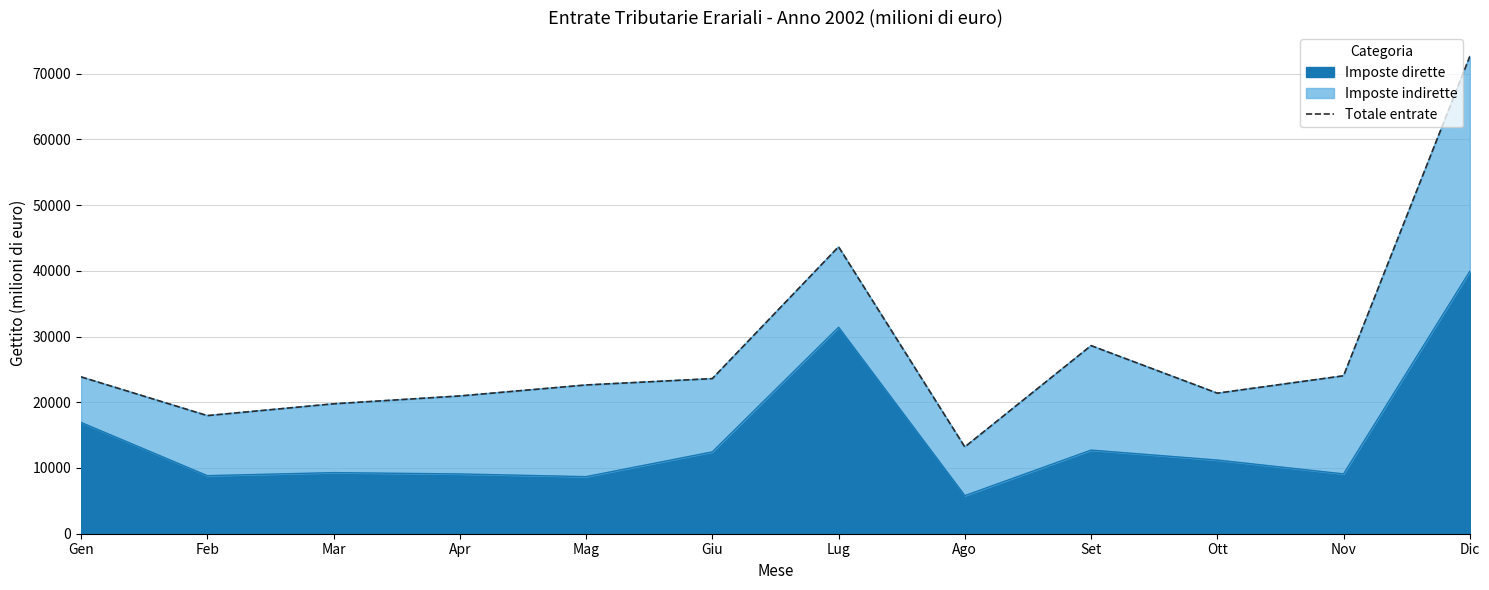

Read the Imposte dirette value at Giu.

12450